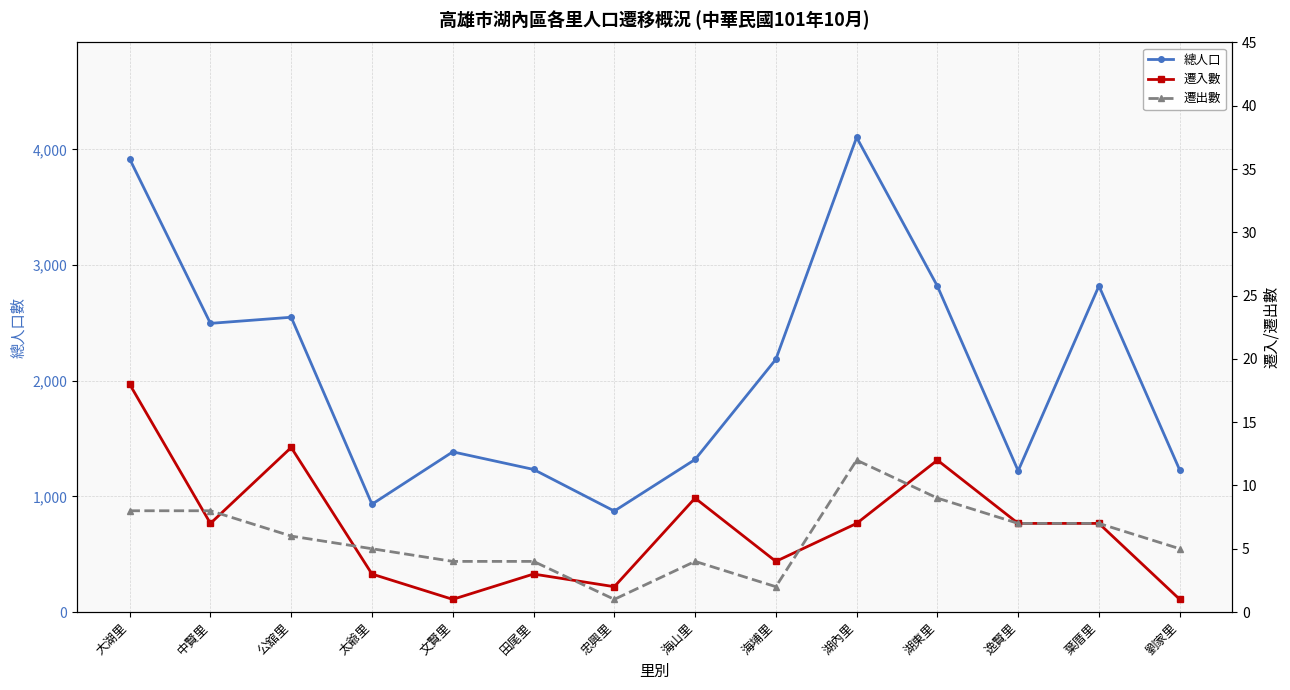

How many data points in 遷入數 are less than 7?

6